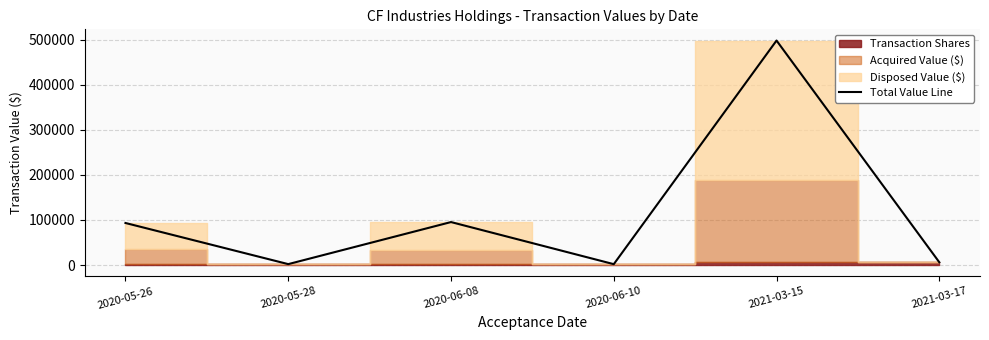

Read the value at 2020-06-08, to the nearest 10.

95330